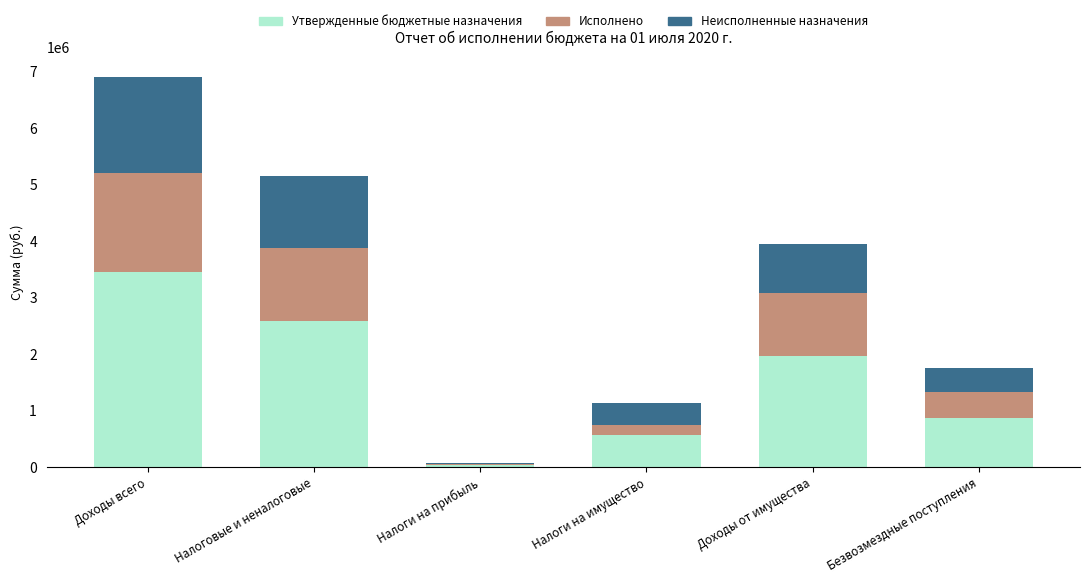

What value does the Утвержденные бюджетные назначения series have at Налоговые и неналоговые?

2575872.0